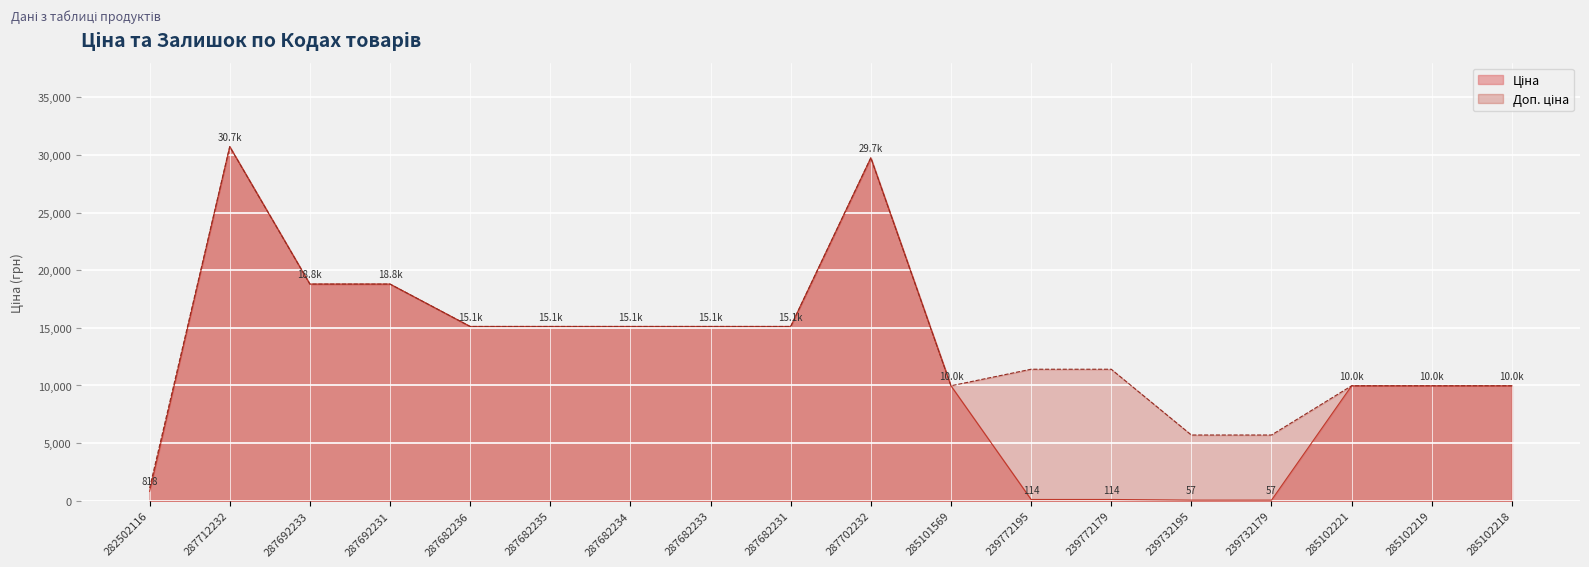

Reading right to left, extract all data points from this chart.

Ціна: 9975.0	9975.0	9975.0	57.0	57.0	114.1	114.1	9975.0	29747.2	15120.0	15120.0	15120.0	15120.0	15120.0	18796.8	18796.8	30717.1	818.5
Доп. ціна: 9975.0	9975.0	9975.0	5705.0	5705.0	11410.0	11410.0	9975.0	29747.2	15120.0	15120.0	15120.0	15120.0	15120.0	18796.8	18796.8	30717.1	1109.2